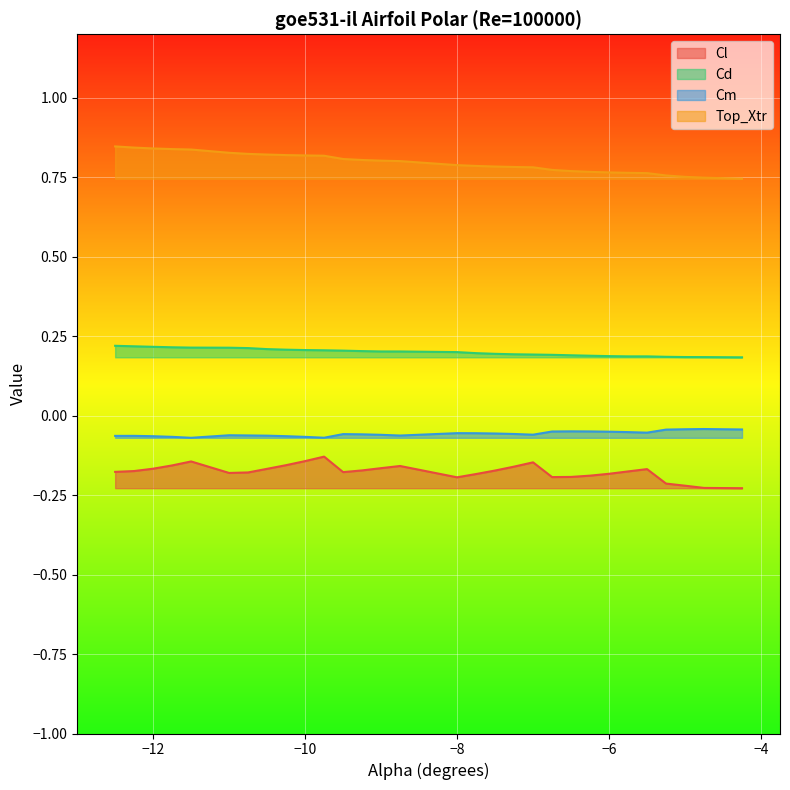

Which series has the widest spread of values?

Top_Xtr